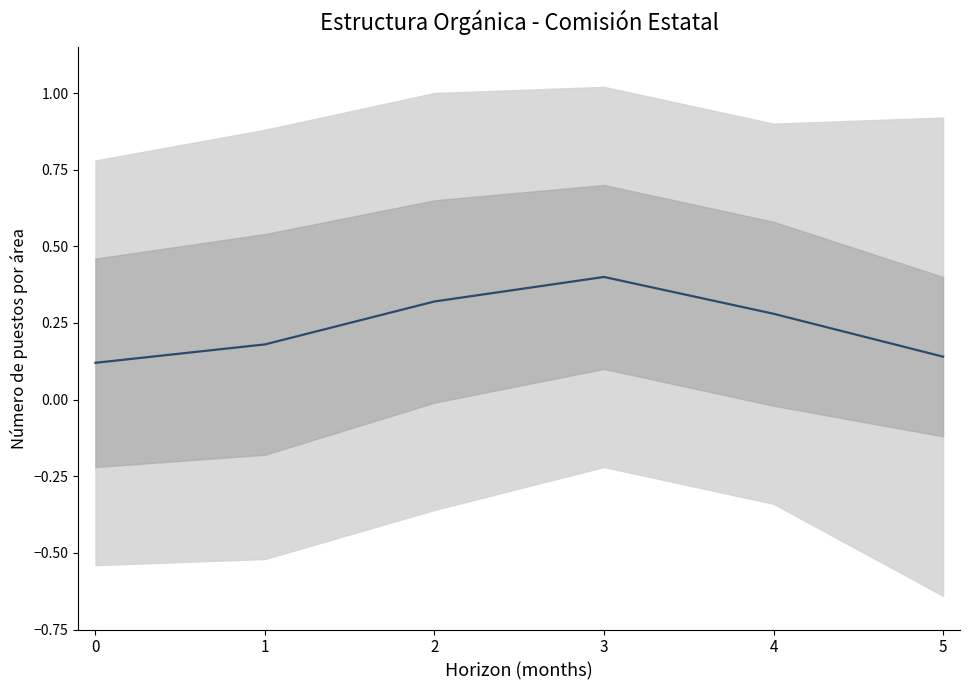

Rank the categories by value from highest to lowest.

3, 2, 4, 1, 5, 0